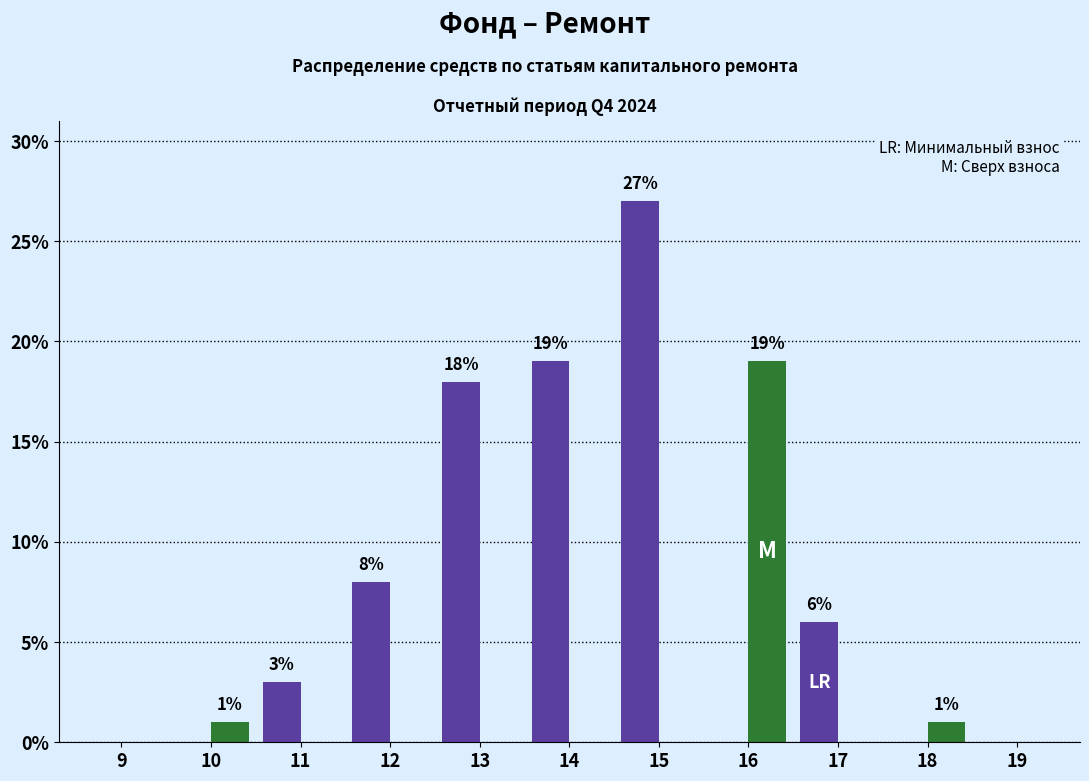

At which category is the sum across all series the highest?

15